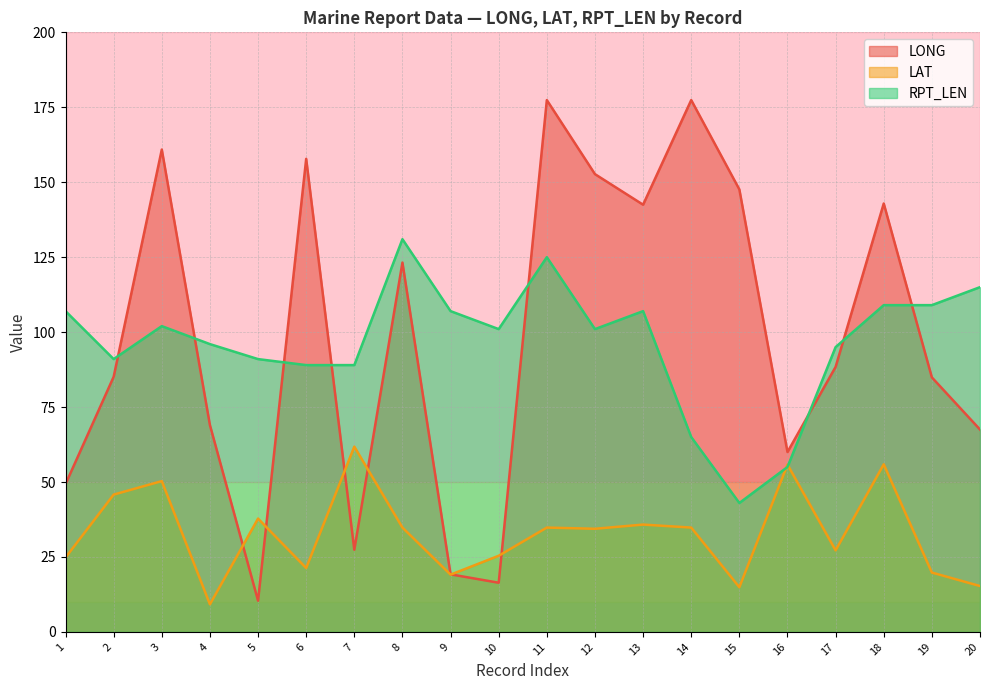

What is the average value of the LAT series?

33.0